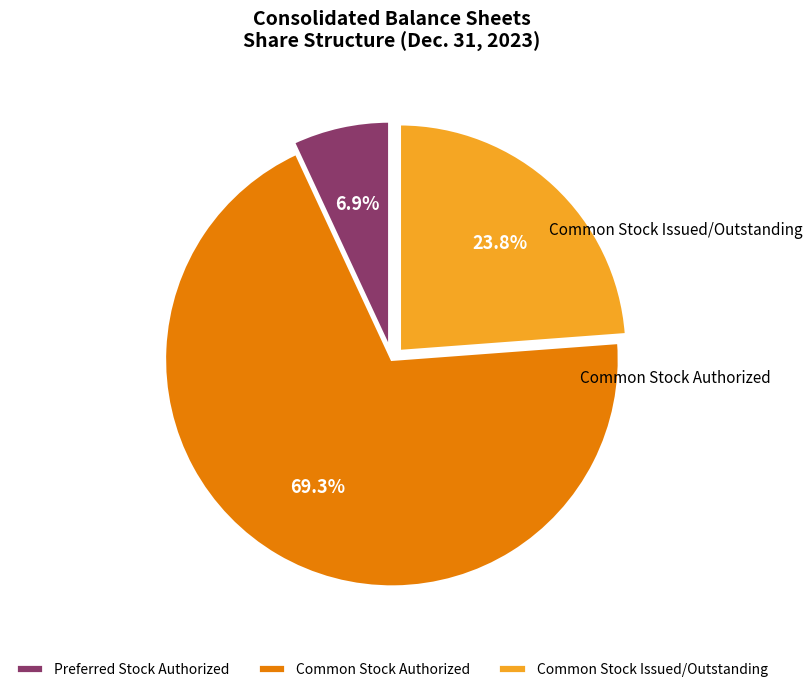

The Common Stock Issued/Outstanding slice represents 13% of the pie. True or false?

False